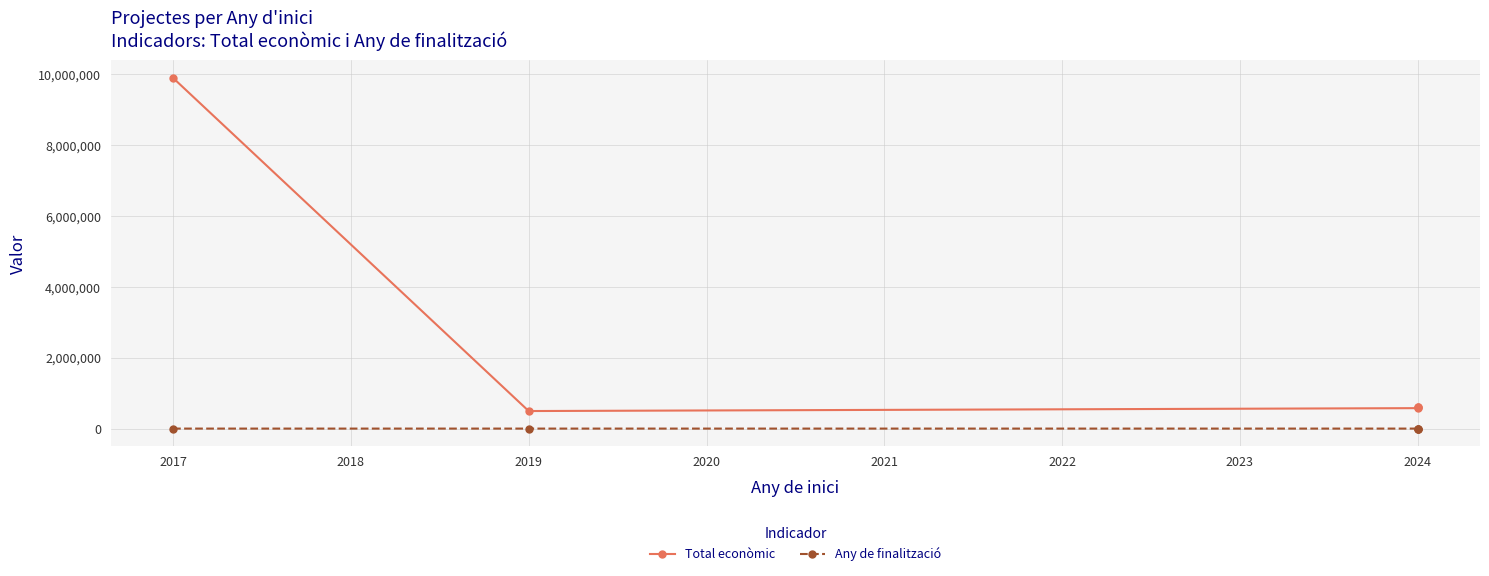

True or false: Total econòmic has more than 0 points higher than both neighbors.

False